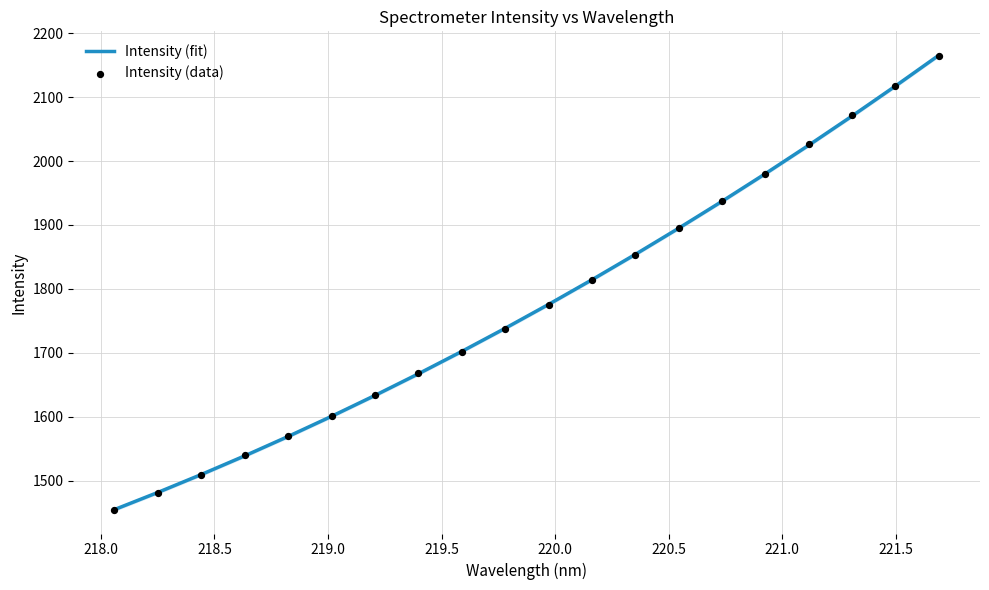

Which series contains the highest Y value?

Intensity (fit)